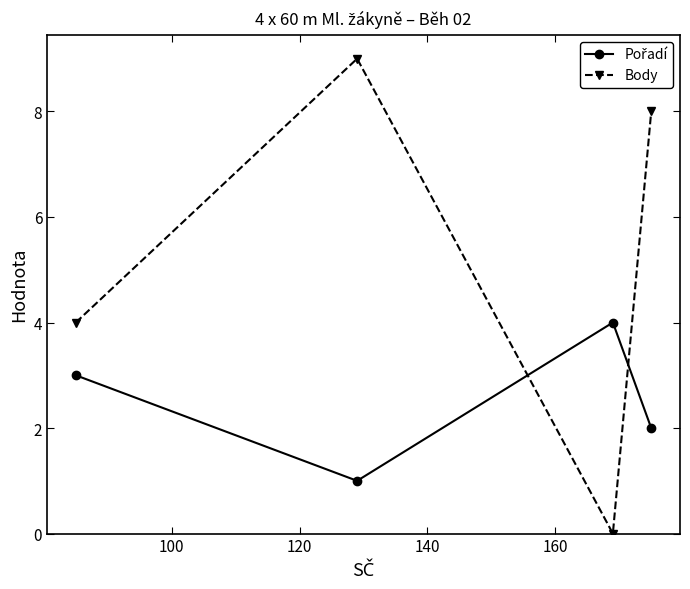

What is the maximum value shown in the chart?

9